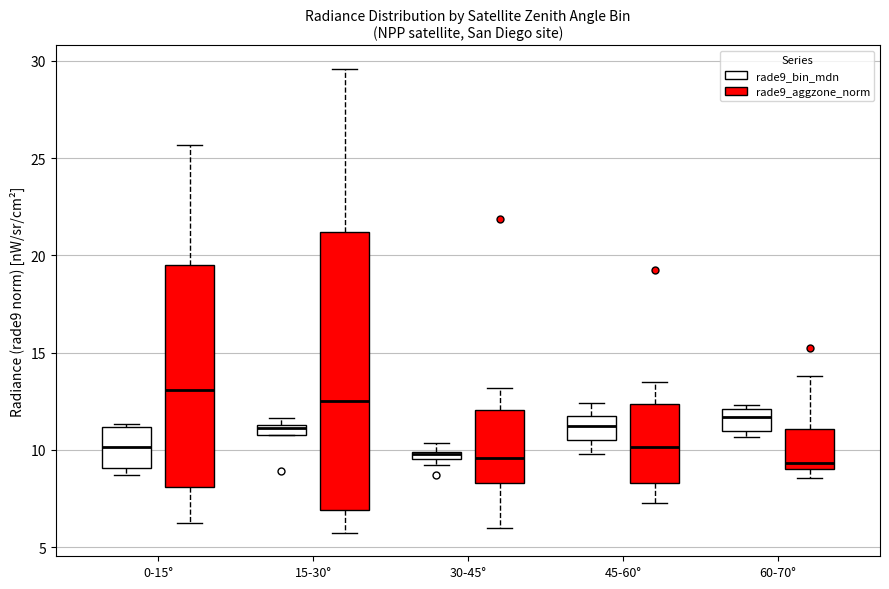

Which box is the tallest, from its lower edge to its upper edge?

15-30° (rade9_aggzone_norm)